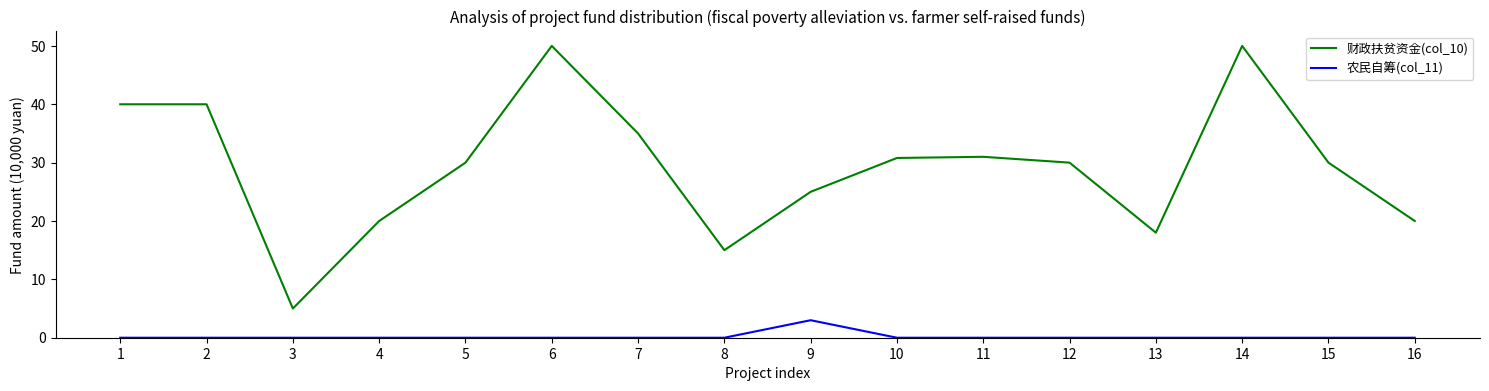

List the series in order of their peak value, highest first.

财政扶贫资金(col_10), 农民自筹(col_11)